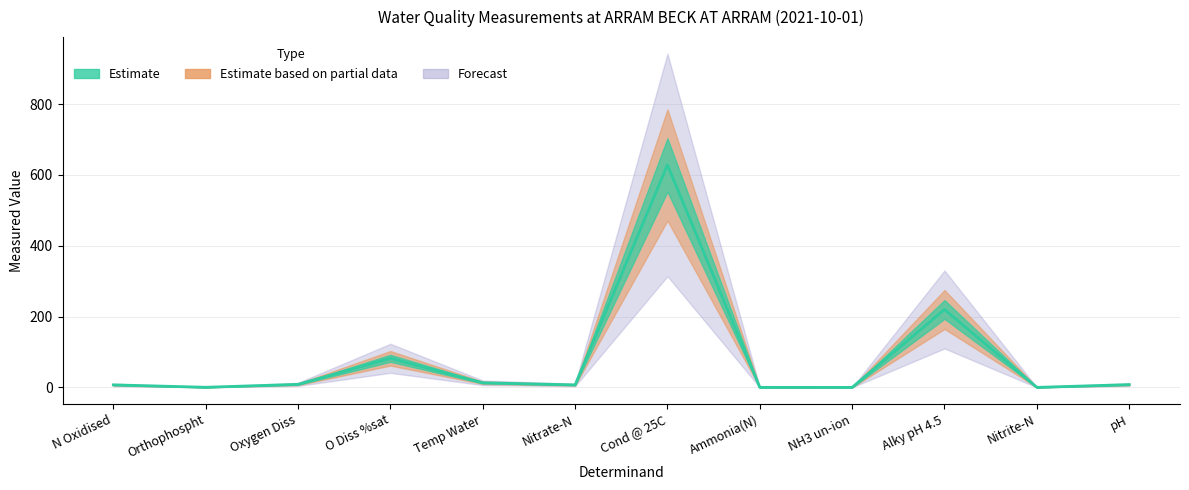

What is the sum of all values?

974.2